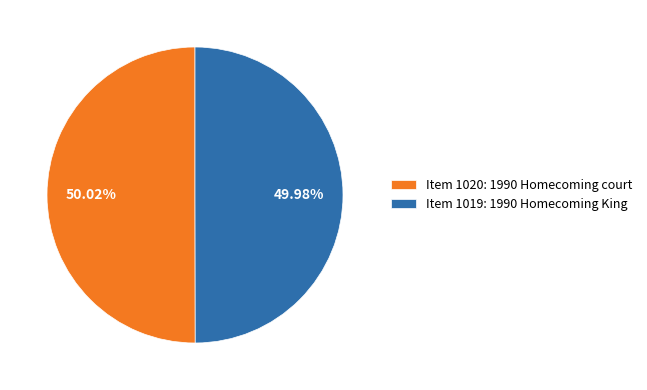

To the nearest percent, what percentage of the pie is Item 1019: 1990 Homecoming King?

50%